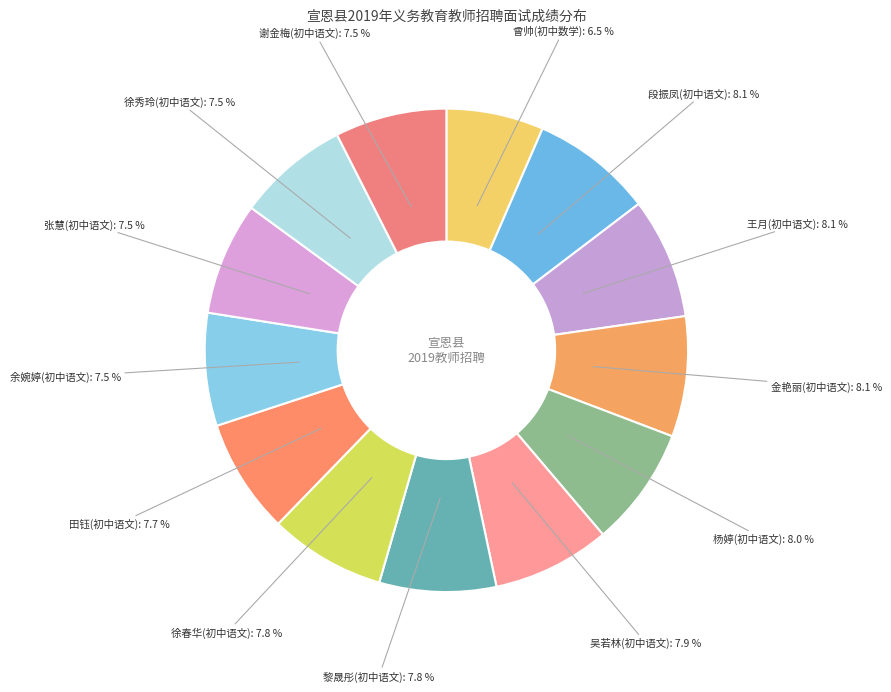

Rank the categories by value from highest to lowest.

段振凤(初中语文), 王月(初中语文), 金艳丽(初中语文), 杨婷(初中语文), 吴若林(初中语文), 黎晟彤(初中语文), 徐春华(初中语文), 田钰(初中语文), 余婉婷(初中语文), 张慧(初中语文), 徐秀玲(初中语文), 谢金梅(初中语文), 曾帅(初中数学)